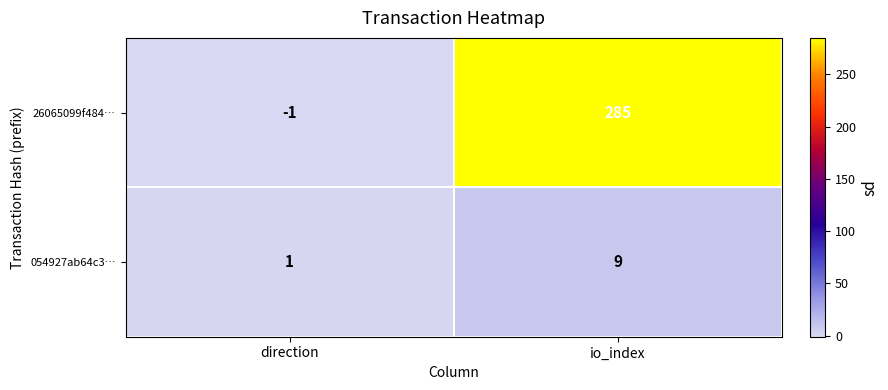

Rank the series by their average value, from highest to lowest.

26065099f484…, 054927ab64c3…